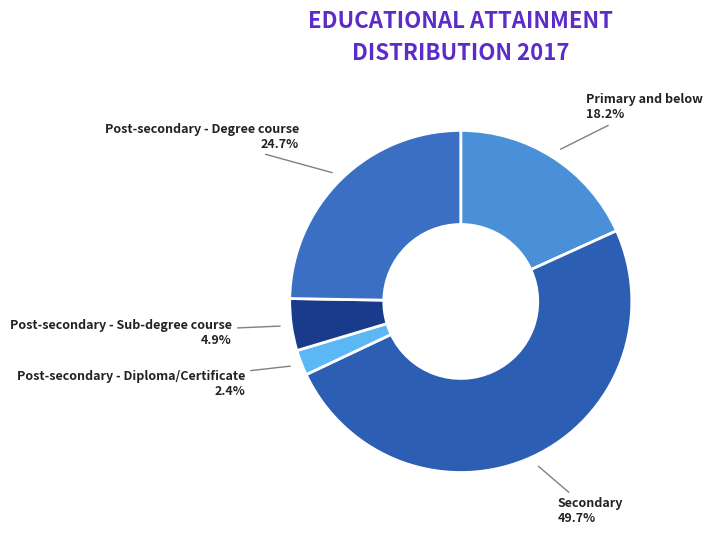

To the nearest percent, what is the combined percentage of Primary and below and Post-secondary - Diploma/Certificate?

21%